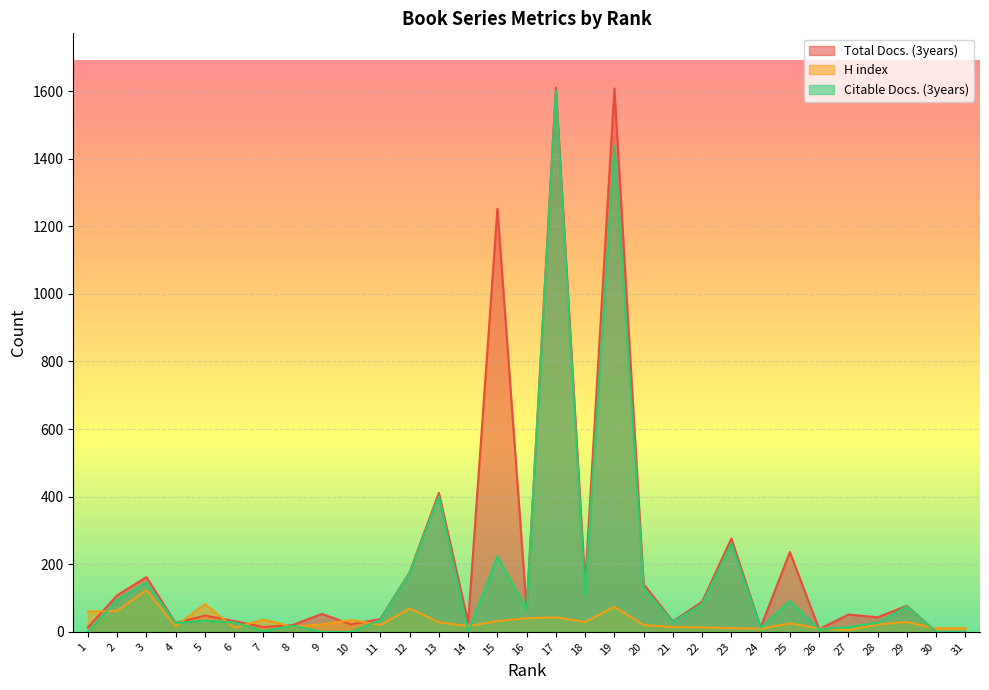

Which series has the widest spread of values?

Total Docs. (3years)